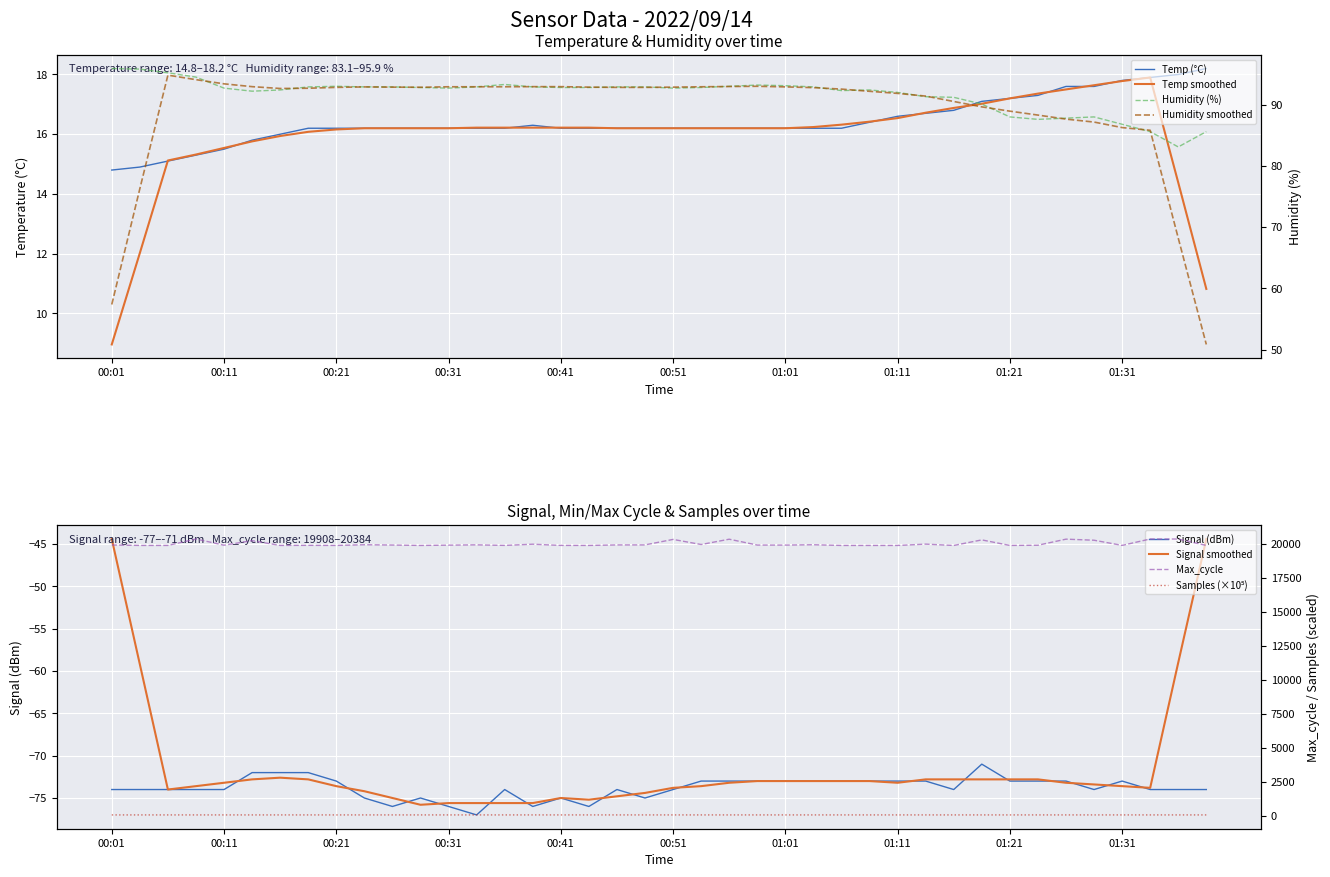

What is the difference between the maximum and minimum values in the Humidity series?

12.8